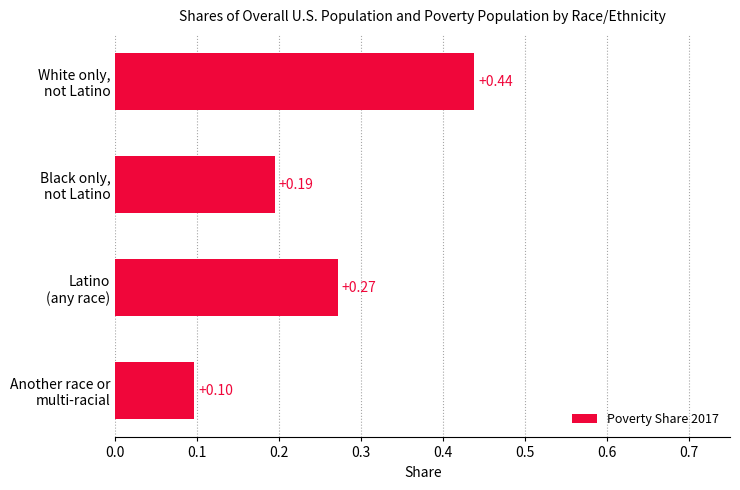

List the labels in order of value, smallest first.

Another race or
multi-racial, Black only,
not Latino, Latino
(any race), White only,
not Latino